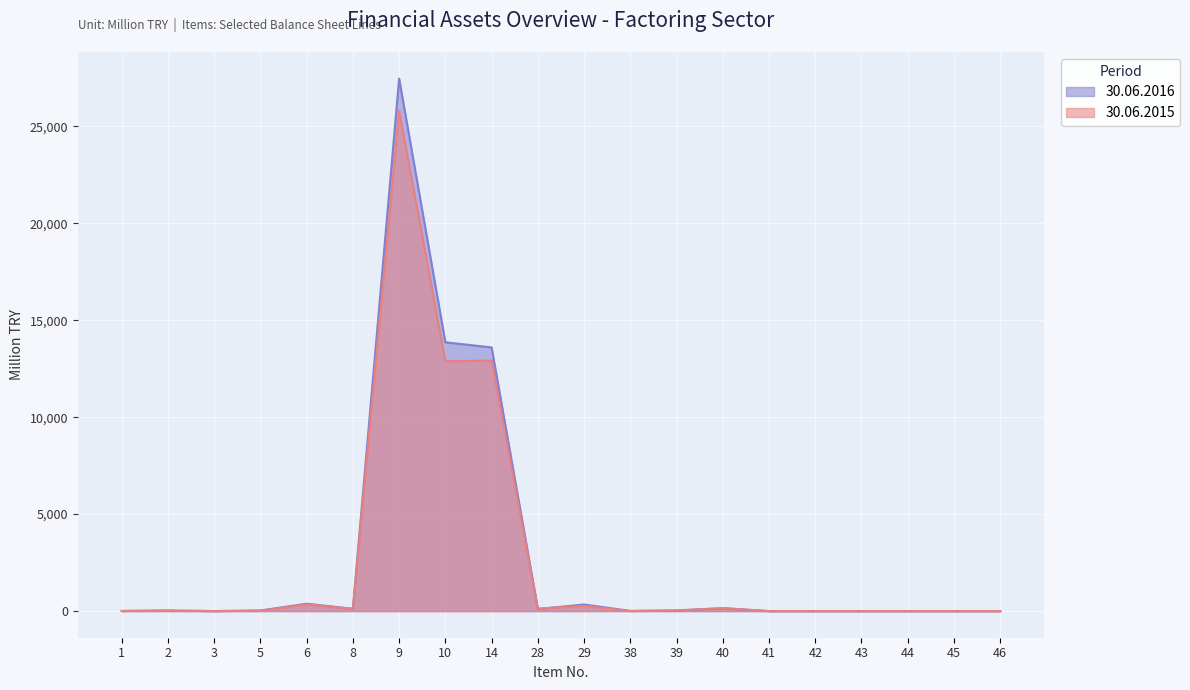

What is the greatest value displayed?

27458.0